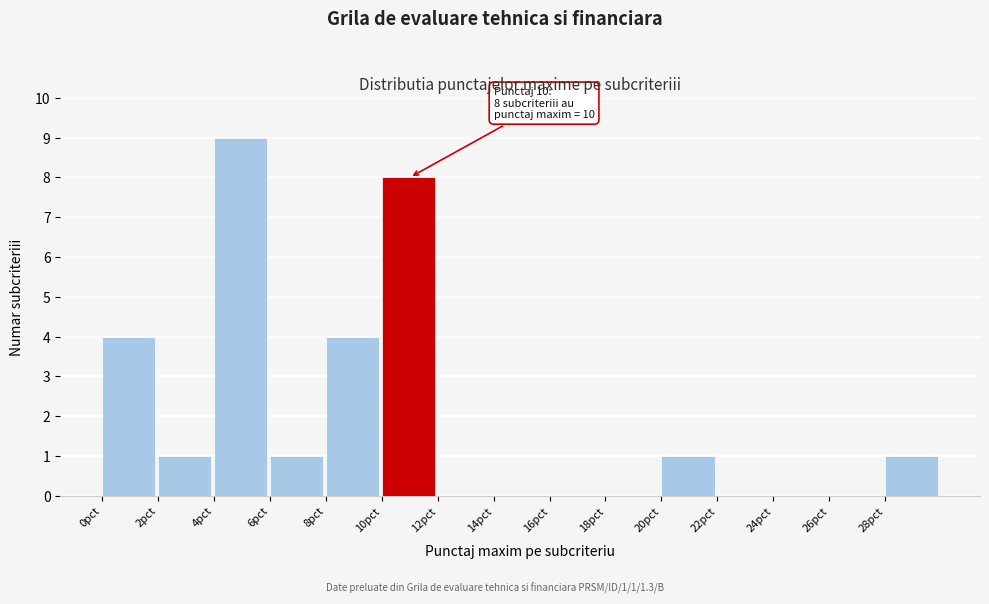

Over which range of the x-axis is the bar tallest?

4 to 6